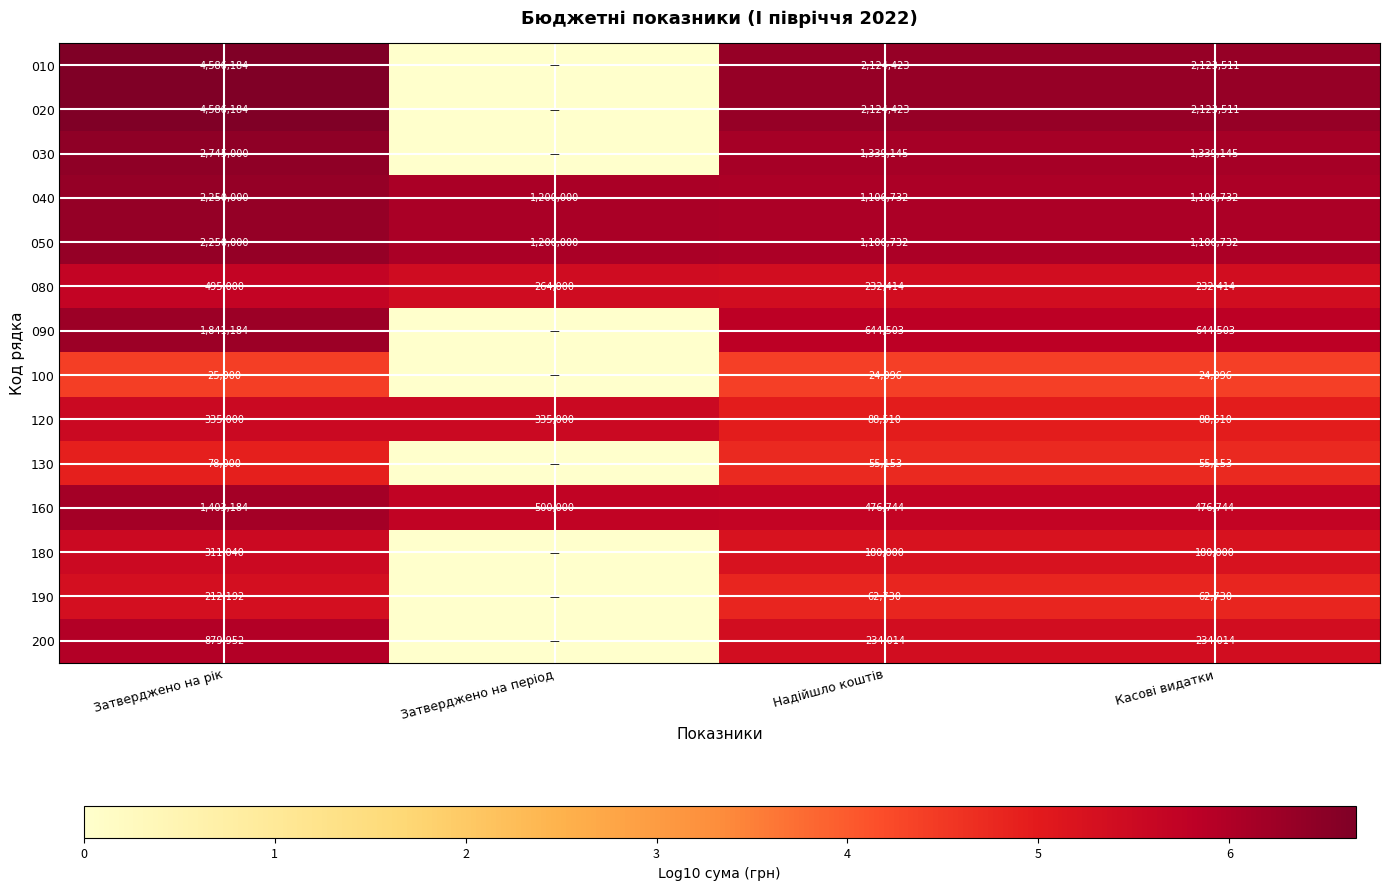

Where is 160 nearest to the value 939964?

Затверджено на період